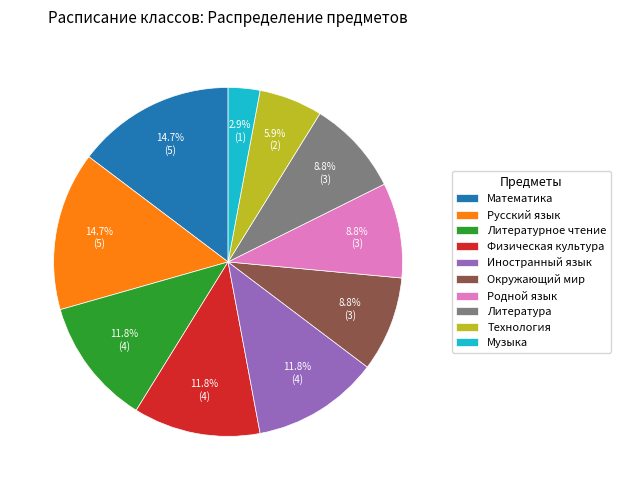

How much of the chart is everything except Физическая культура?

88.2%